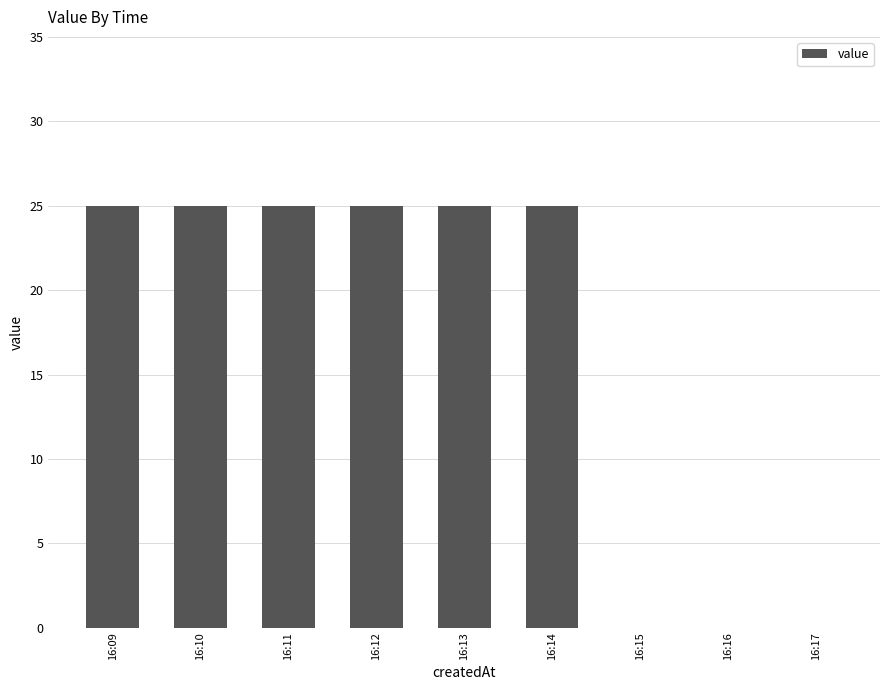

What is the maximum value shown in the chart?

25